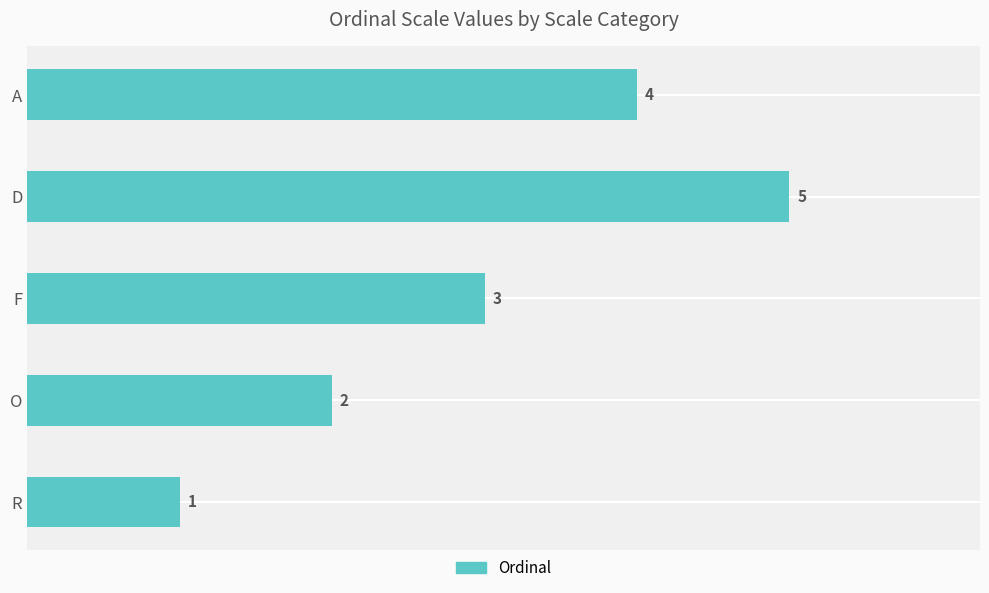

Reading top to bottom, what are all the values shown in this chart?

4	5	3	2	1